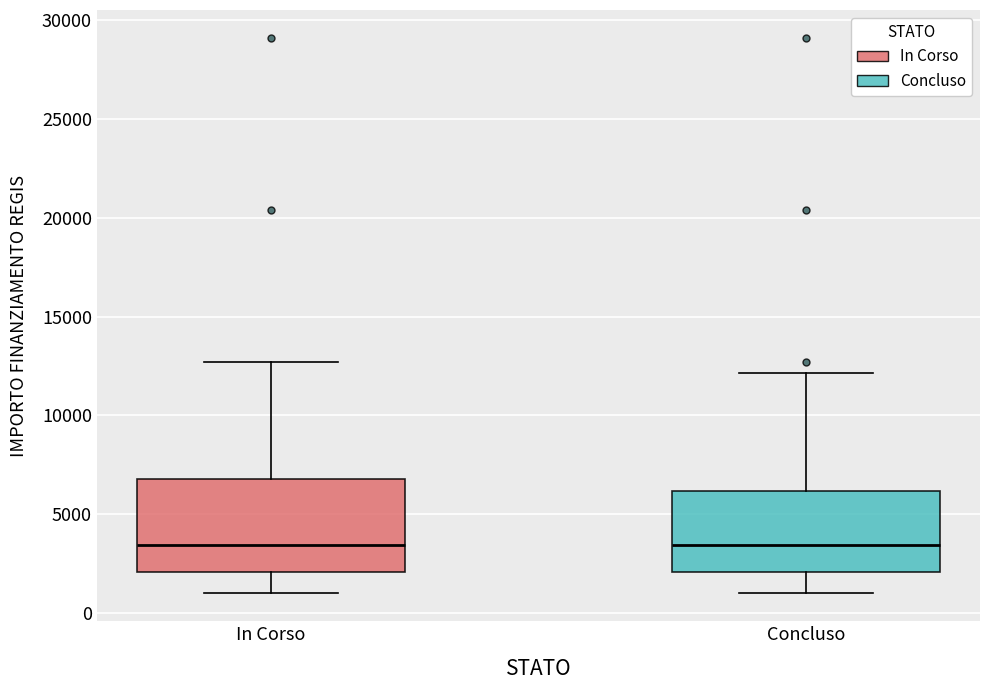

Reading left to right, read every box against the y-axis: the position of its median line, the range the box covers, and the ends of its whiskers. The values are not printed on the chart, so give them approximately, as read against the axis.

In Corso: median 3500, box 2000 to 7000, whiskers 1000 to 12500
Concluso: median 3500, box 2000 to 6000, whiskers 1000 to 12000